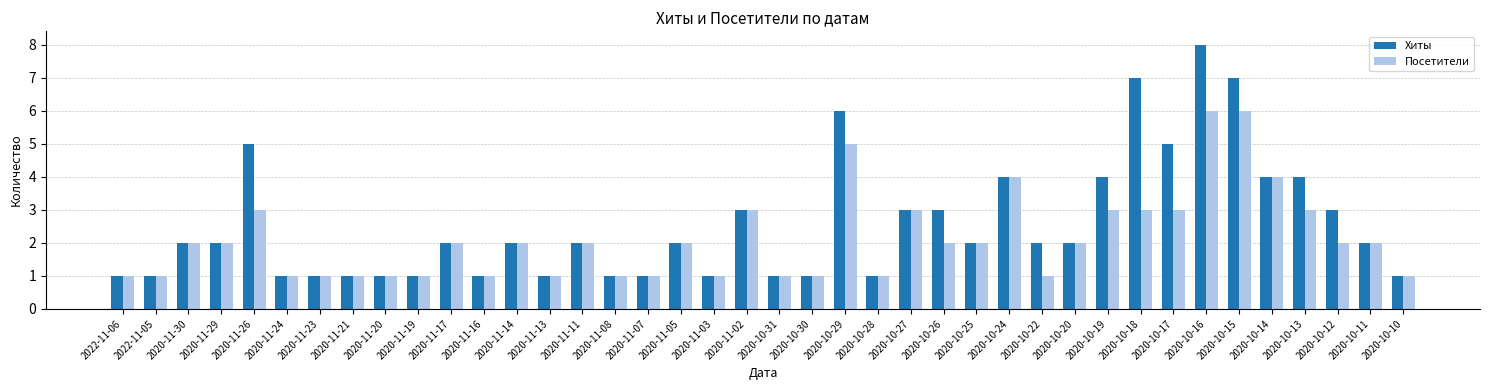

What is the minimum value shown in the chart?

1